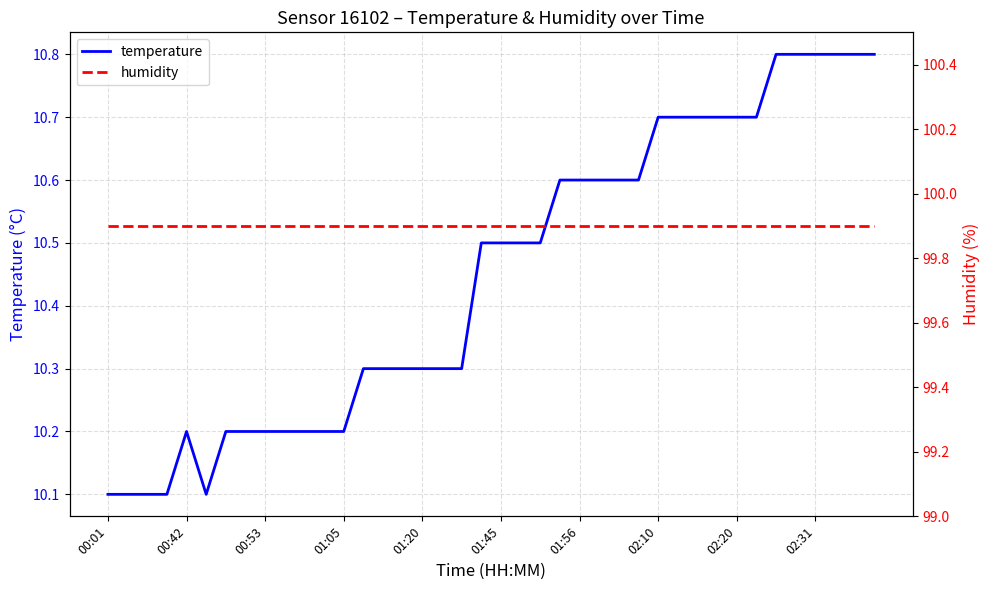

The temperature series shows 15.3 at 01:20. True or false?

False